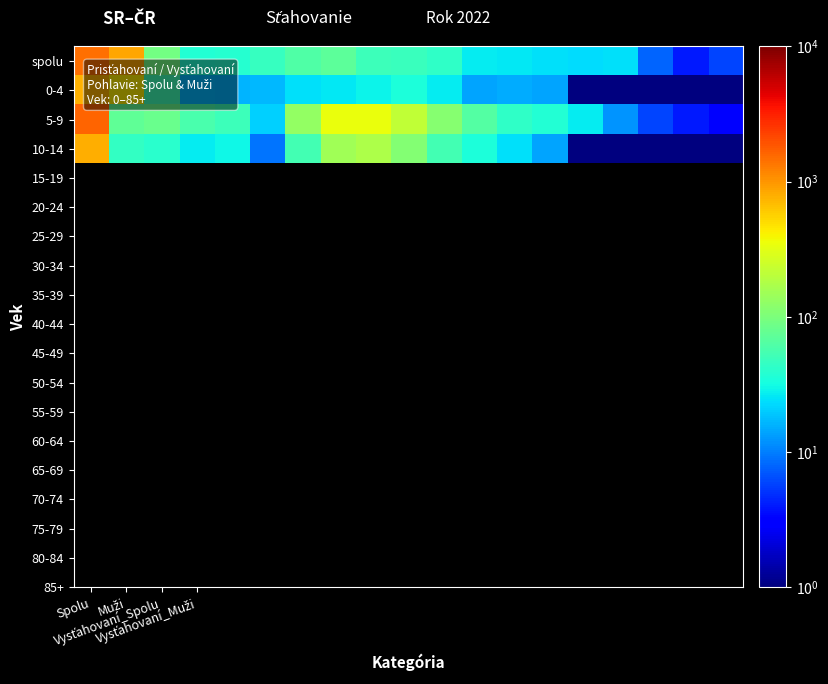

At which category does the chart reach its peak across all series?

Spolu